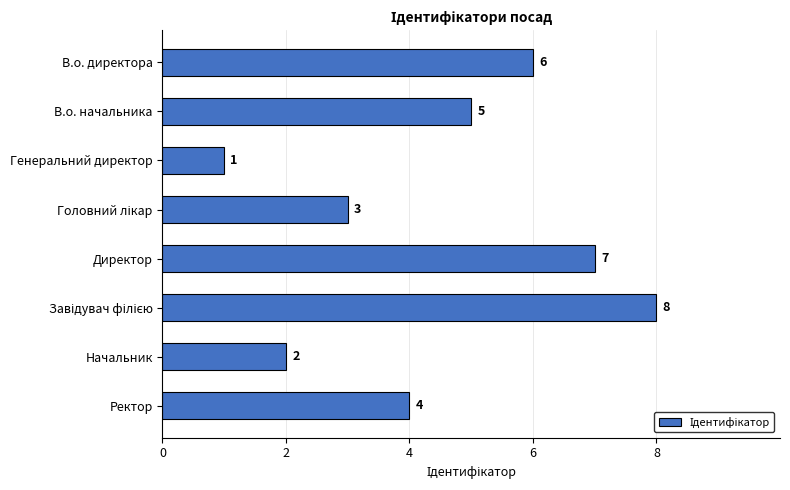

Which has a higher value, Генеральний директор or В.о. директора?

В.о. директора